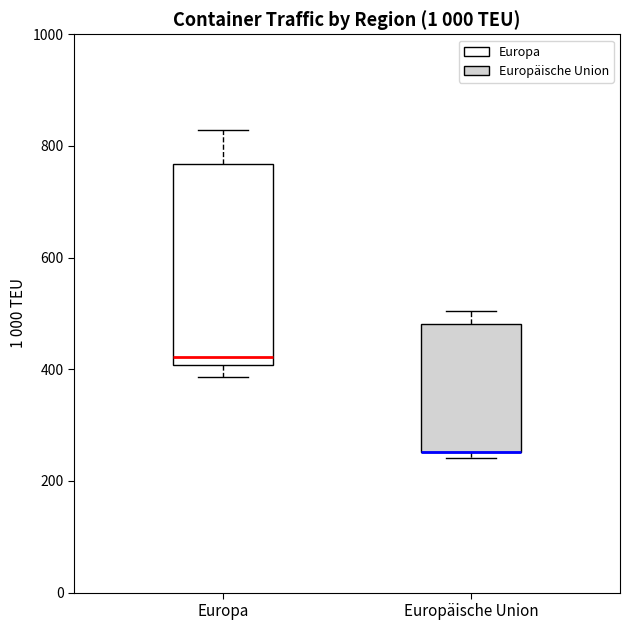

Where does the lower whisker of the box for Europa end on the y-axis? The values are not printed on the chart, so give them approximately, as read against the axis.

380